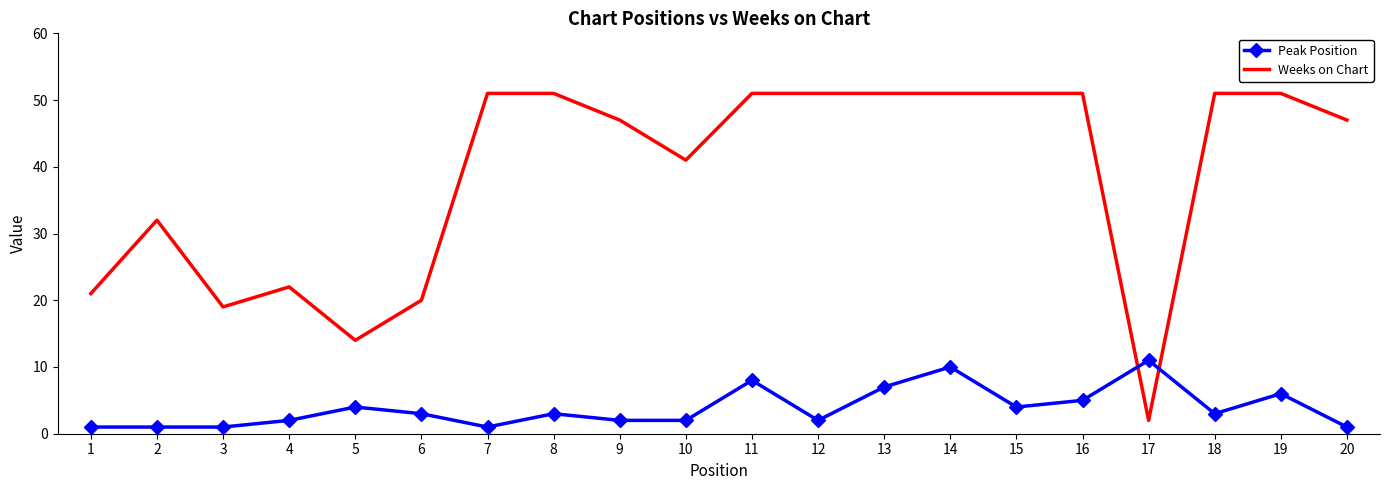

What is the difference between the maximum and minimum values in the Peak Position series?

10